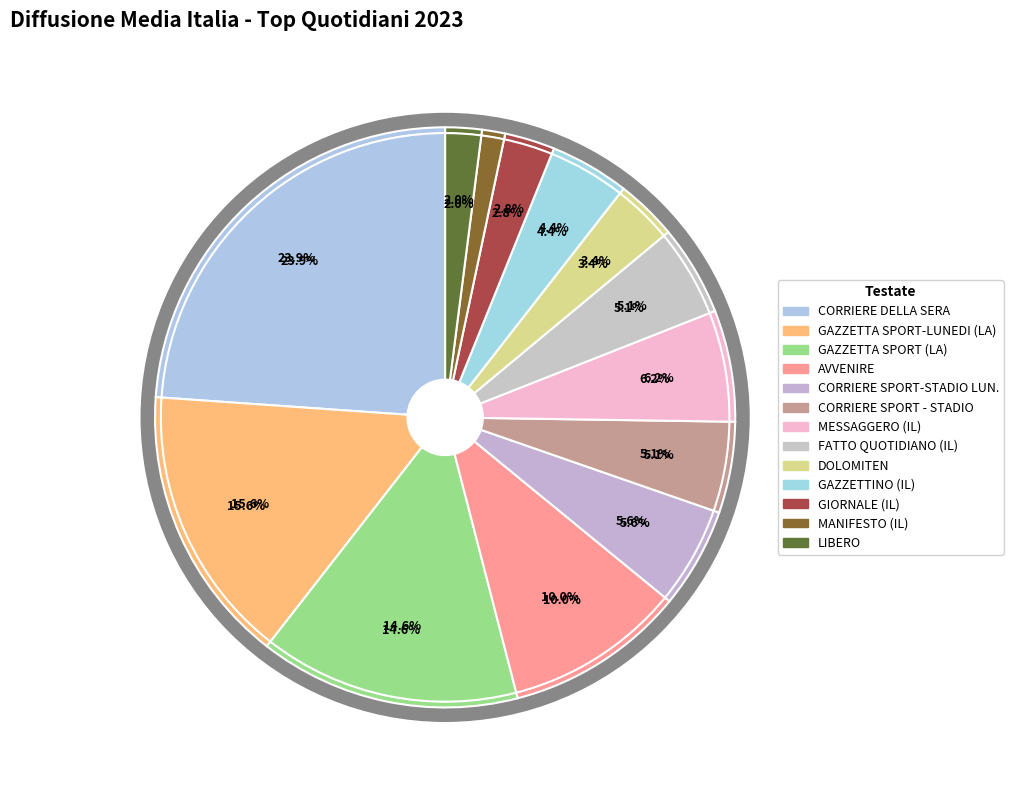

Do CORRIERE SPORT - STADIO and GIORNALE (IL) together represent more than half of the pie?

No